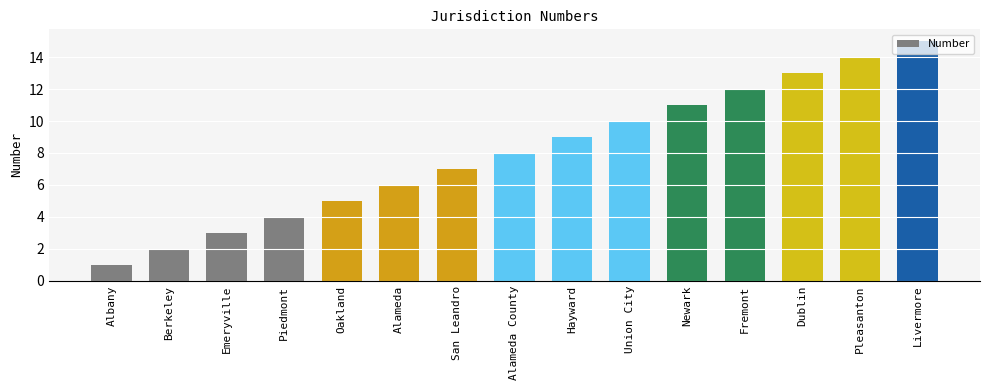

What is the maximum value shown in the chart?

15